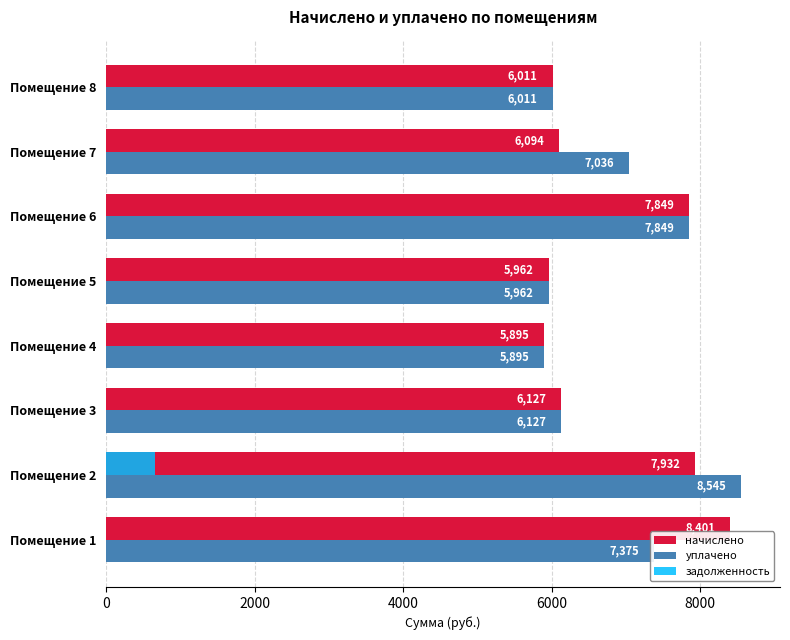

What is the approximate value of начислено at Помещение 6?

7849.4